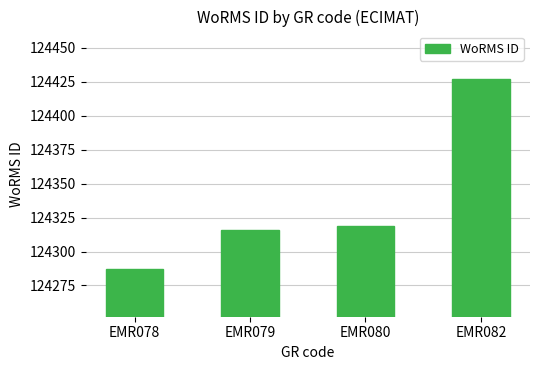

What is the value of the 3rd bar from the left?

124319